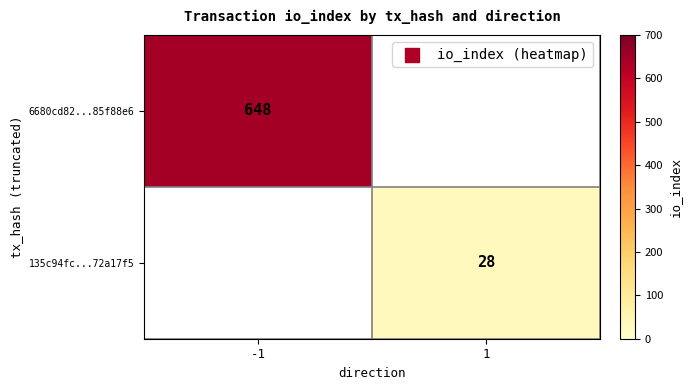

The value of 135c94fc...72a17f5 at 1 is 19. True or false?

False